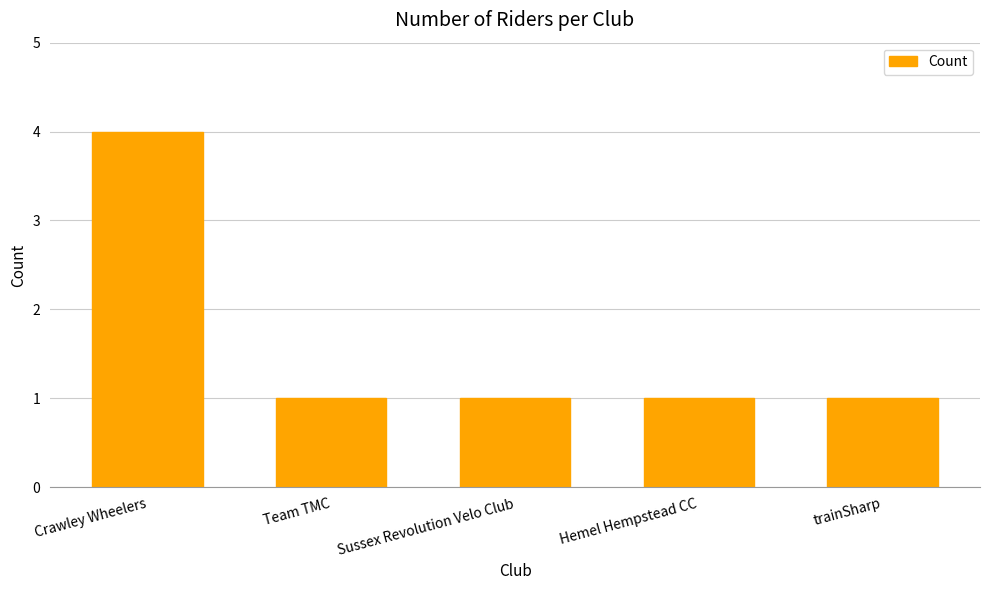

What is the value of the 2nd bar from the left?

1